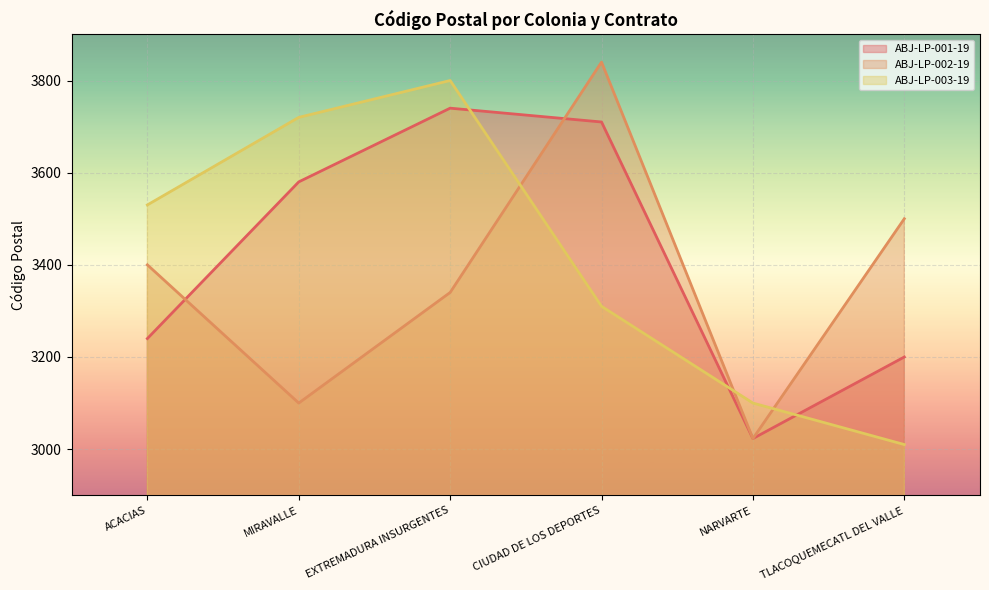

True or false: ABJ-LP-003-19 has a value of 3530 at ACACIAS.

True